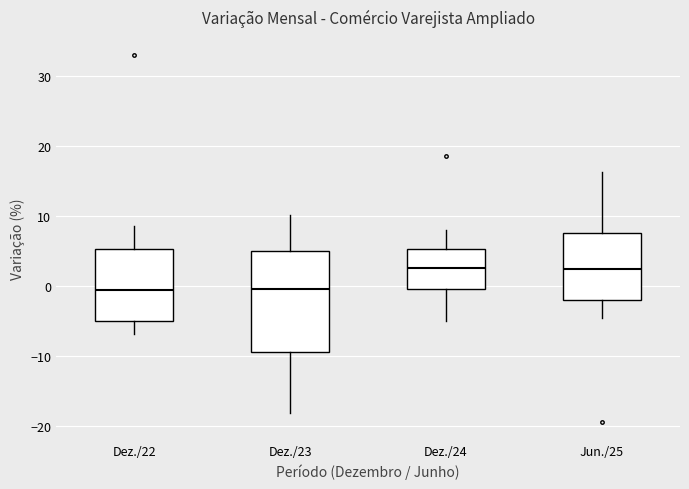

Reading left to right, read every box against the y-axis: the position of its median line, the range the box covers, and the ends of its whiskers. The values are not printed on the chart, so give them approximately, as read against the axis.

Dez./22: median -1, box -5 to 5, whiskers -7 to 9
Dez./23: median 0, box -9 to 5, whiskers -18 to 10
Dez./24: median 3, box 0 to 5, whiskers -5 to 8
Jun./25: median 3, box -2 to 8, whiskers -5 to 16